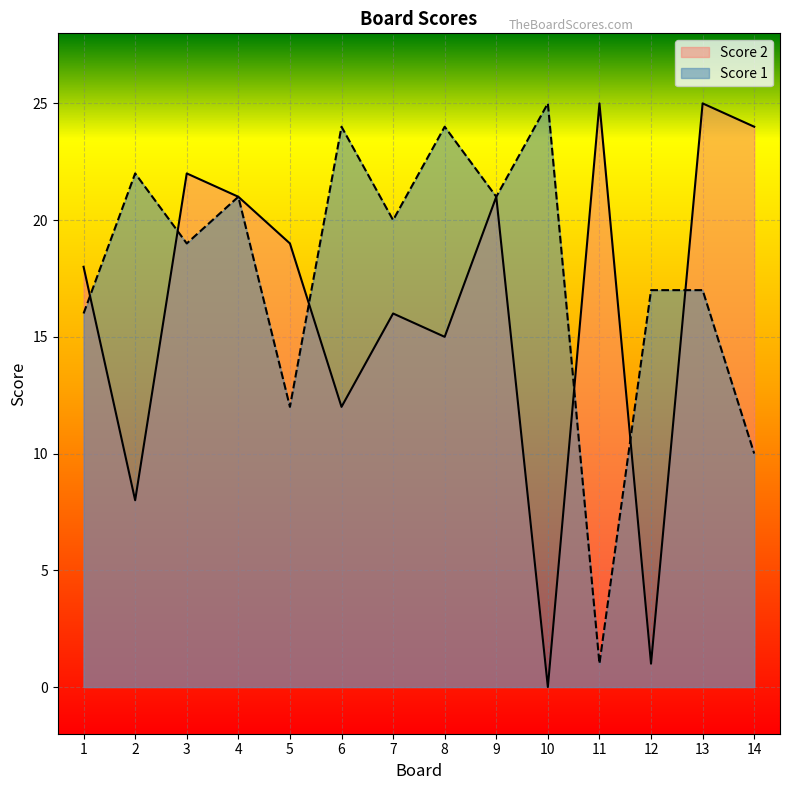

Between 6 and 11, which series saw the biggest shift?

Score 1